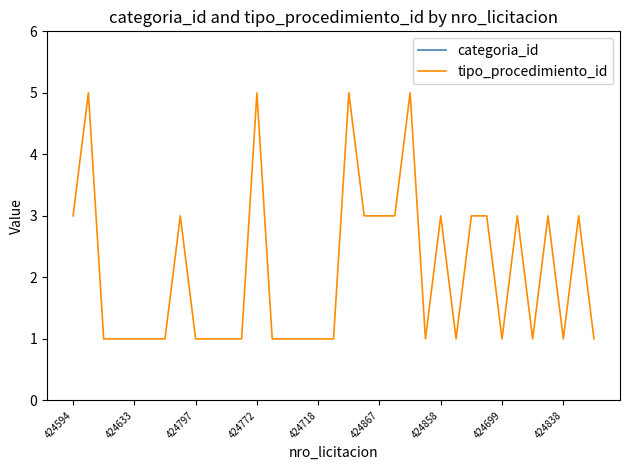

Does the chart display data point markers on the line(s)?

No